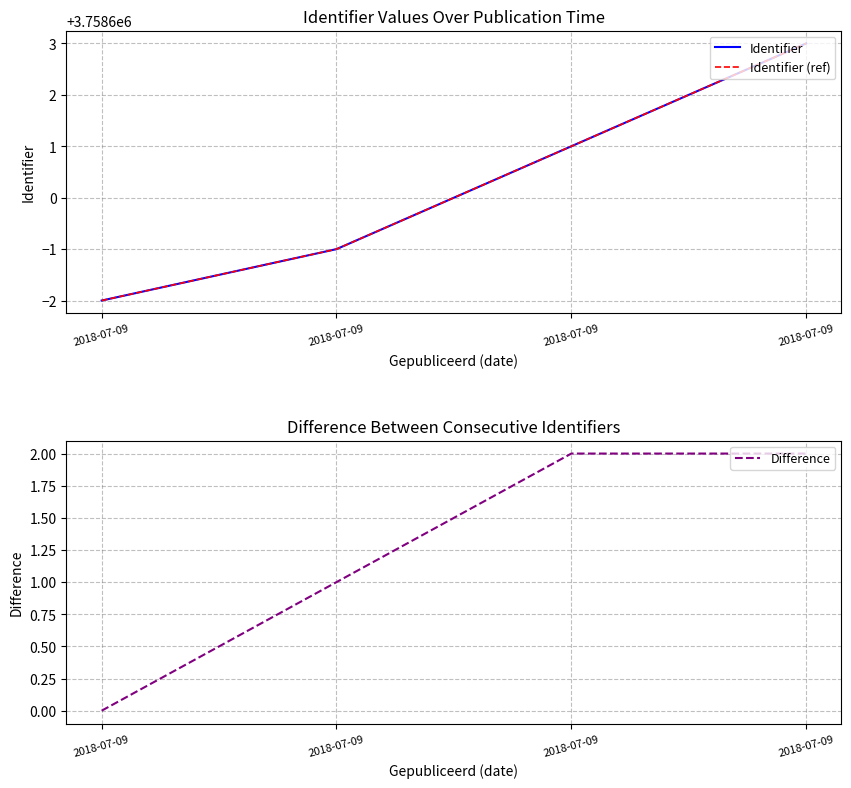

Reading right to left, list all the values displayed in this chart.

Identifier: 3758603	3758601	3758599	3758598
Identifier (ref): 3758603	3758601	3758599	3758598
Difference: 2	2	1	0